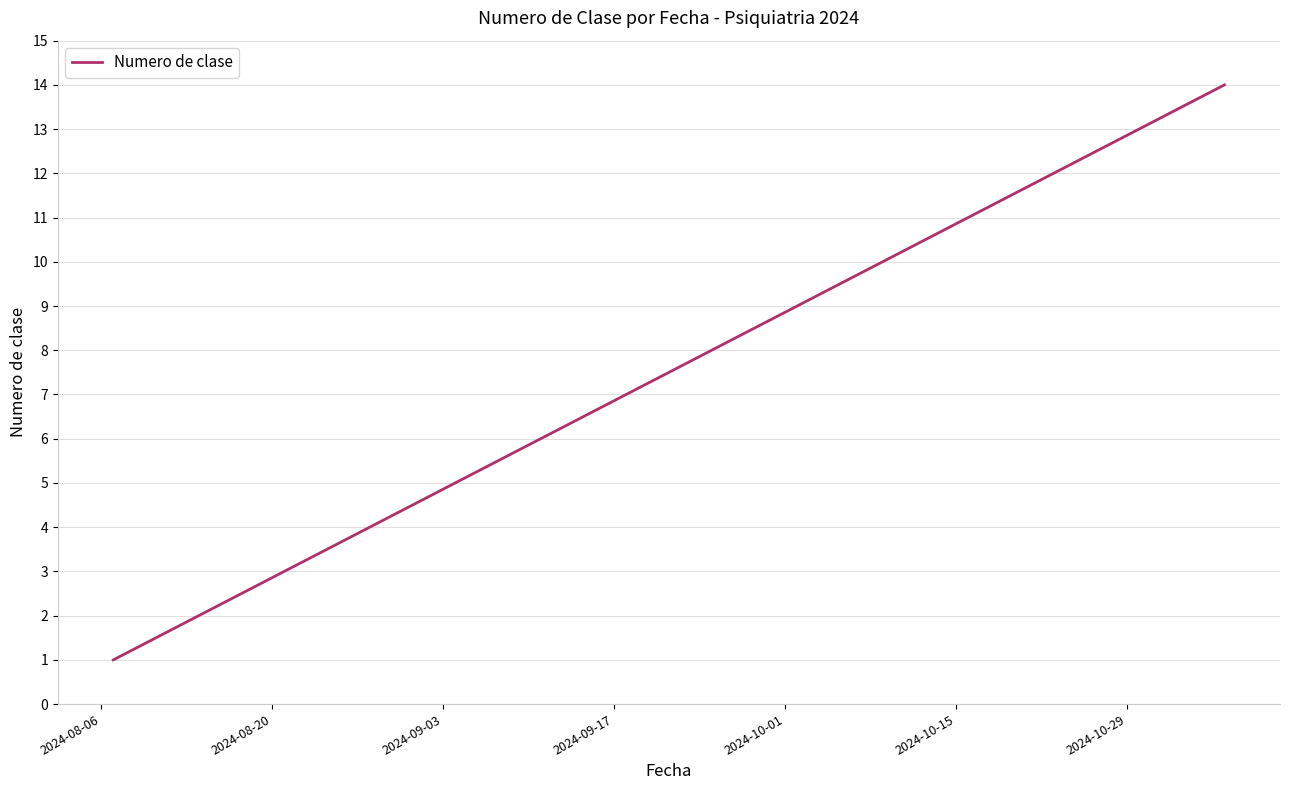

Does the chart display data point markers on the line(s)?

No